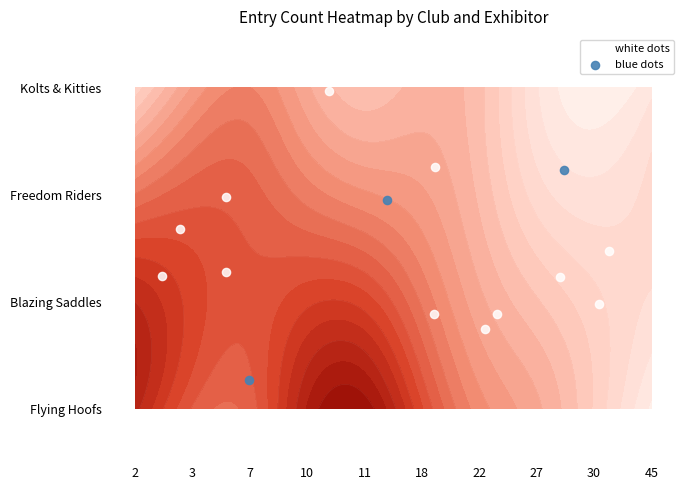

At 22, list the series in order from largest to smallest.

Flying Hoofs, Kolts & Kitties, Blazing Saddles, Freedom Riders